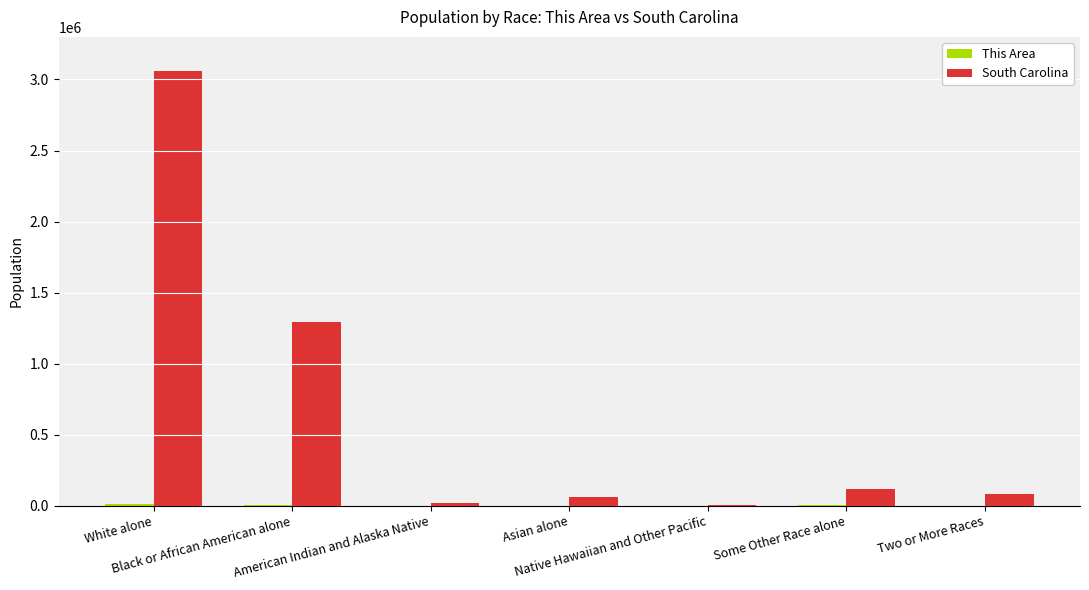

Which series has the largest total across all categories?

South Carolina